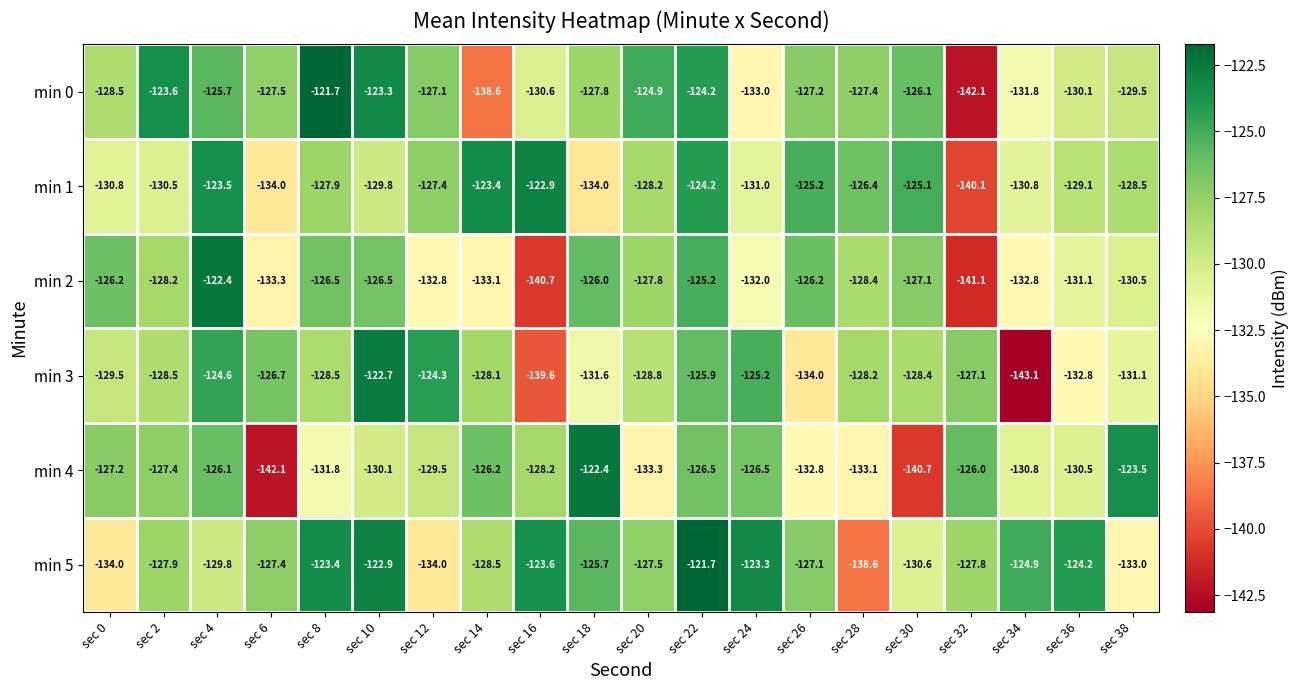

Count the number of data series in this chart.

6